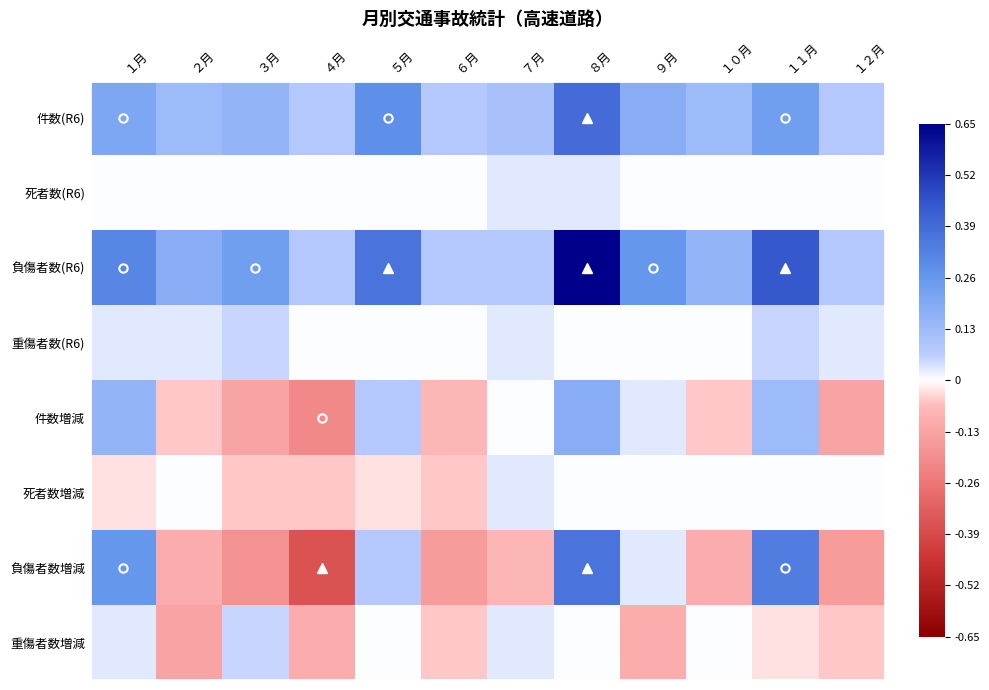

Reading left to right, transcribe all the data shown in this chart.

件数(R6): １月=0.2	２月=0.1	３月=0.2	４月=0.1	５月=0.3	６月=0.1	７月=0.1	８月=0.4	９月=0.2	１０月=0.1	１１月=0.2	１２月=0.1
死者数(R6): １月=0.0	２月=0.0	３月=0.0	４月=0.0	５月=0.0	６月=0.0	７月=0.0	８月=0.0	９月=0.0	１０月=0.0	１１月=0.0	１２月=0.0
負傷者数(R6): １月=0.3	２月=0.2	３月=0.2	４月=0.1	５月=0.4	６月=0.1	７月=0.1	８月=0.7	９月=0.3	１０月=0.2	１１月=0.4	１２月=0.1
重傷者数(R6): １月=0.0	２月=0.0	３月=0.1	４月=0.0	５月=0.0	６月=0.0	７月=0.0	８月=0.0	９月=0.0	１０月=0.0	１１月=0.1	１２月=0.0
件数増減: １月=0.2	２月=-0.1	３月=-0.1	４月=-0.2	５月=0.1	６月=-0.1	７月=0.0	８月=0.2	９月=0.0	１０月=-0.1	１１月=0.1	１２月=-0.1
死者数増減: １月=-0.0	２月=0.0	３月=-0.1	４月=-0.1	５月=-0.0	６月=-0.1	７月=0.0	８月=0.0	９月=0.0	１０月=0.0	１１月=0.0	１２月=0.0
負傷者数増減: １月=0.3	２月=-0.1	３月=-0.2	４月=-0.4	５月=0.1	６月=-0.2	７月=-0.1	８月=0.4	９月=0.0	１０月=-0.1	１１月=0.3	１２月=-0.2
重傷者数増減: １月=0.0	２月=-0.1	３月=0.1	４月=-0.1	５月=0.0	６月=-0.1	７月=0.0	８月=0.0	９月=-0.1	１０月=0.0	１１月=-0.0	１２月=-0.1